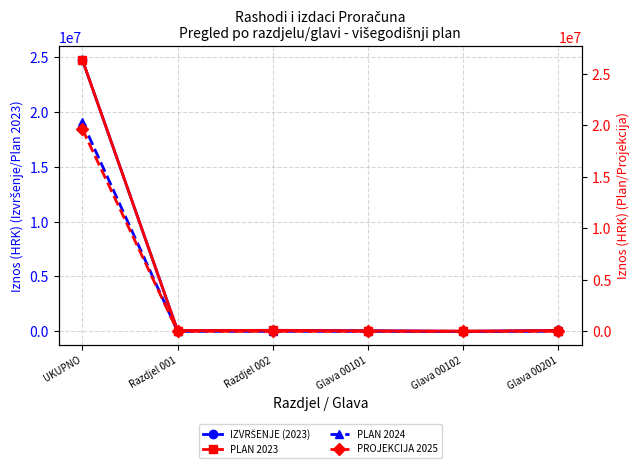

What is the maximum value for PLAN 2024?

19073001.0